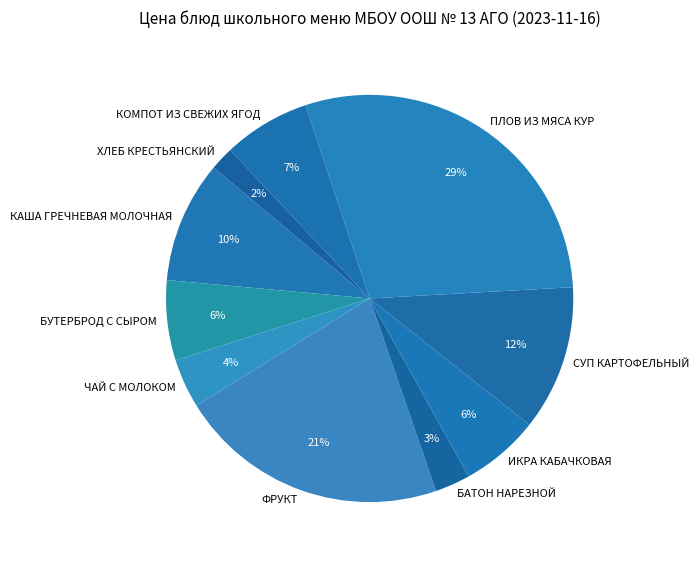

To the nearest percent, what is the combined percentage of КАША ГРЕЧНЕВАЯ МОЛОЧНАЯ and КОМПОТ ИЗ СВЕЖИХ ЯГОД?

17%